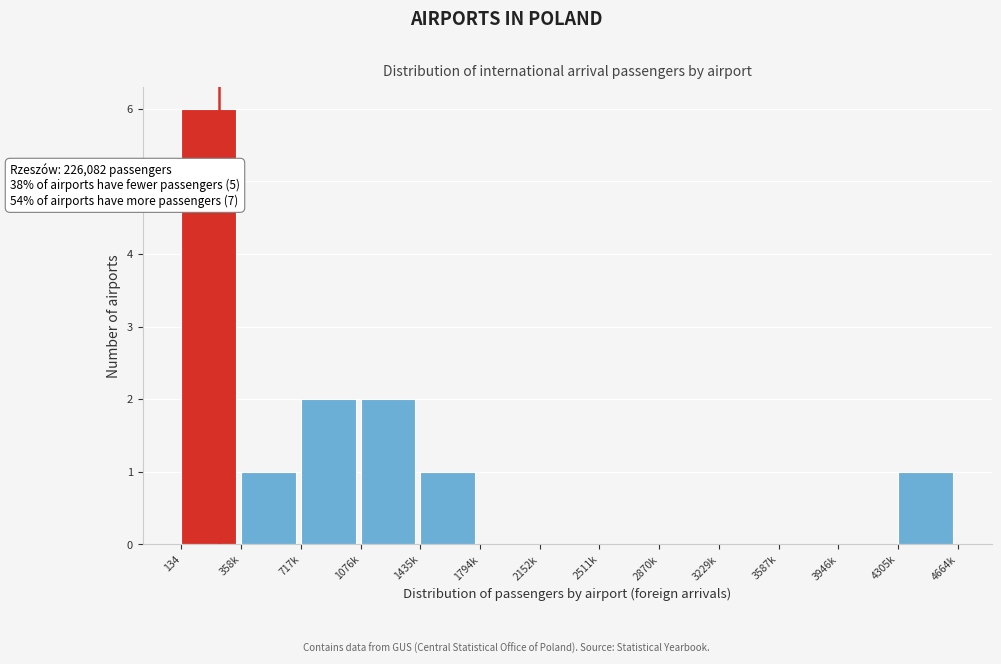

Reading right to left, list all the values displayed in this chart.

4305k=1	3946k=0	3587k=0	3229k=0	2870k=0	2511k=0	2152k=0	1794k=0	1435k=1	1076k=2	717k=2	358k=1	134=6